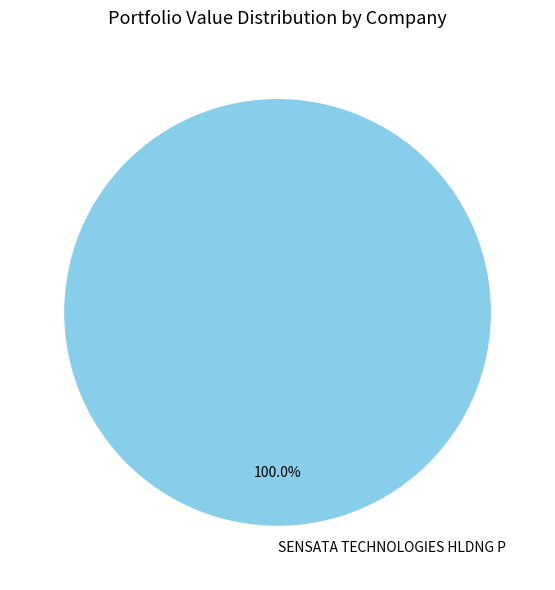

Does SENSATA TECHNOLOGIES HLDNG P account for over 50% of the chart?

Yes